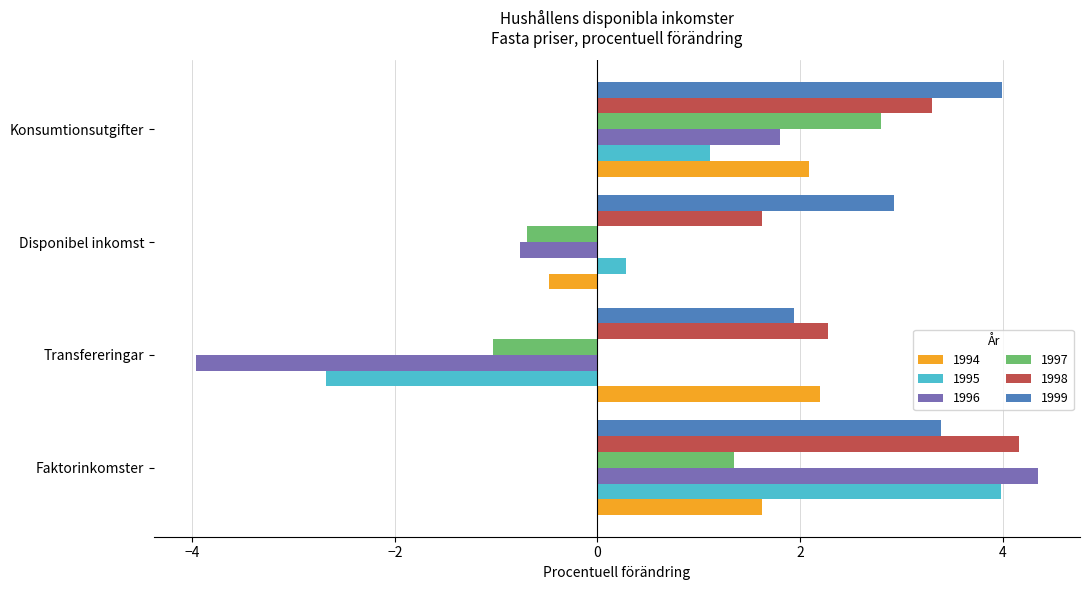

Which category has the highest value across all series?

Faktorinkomster